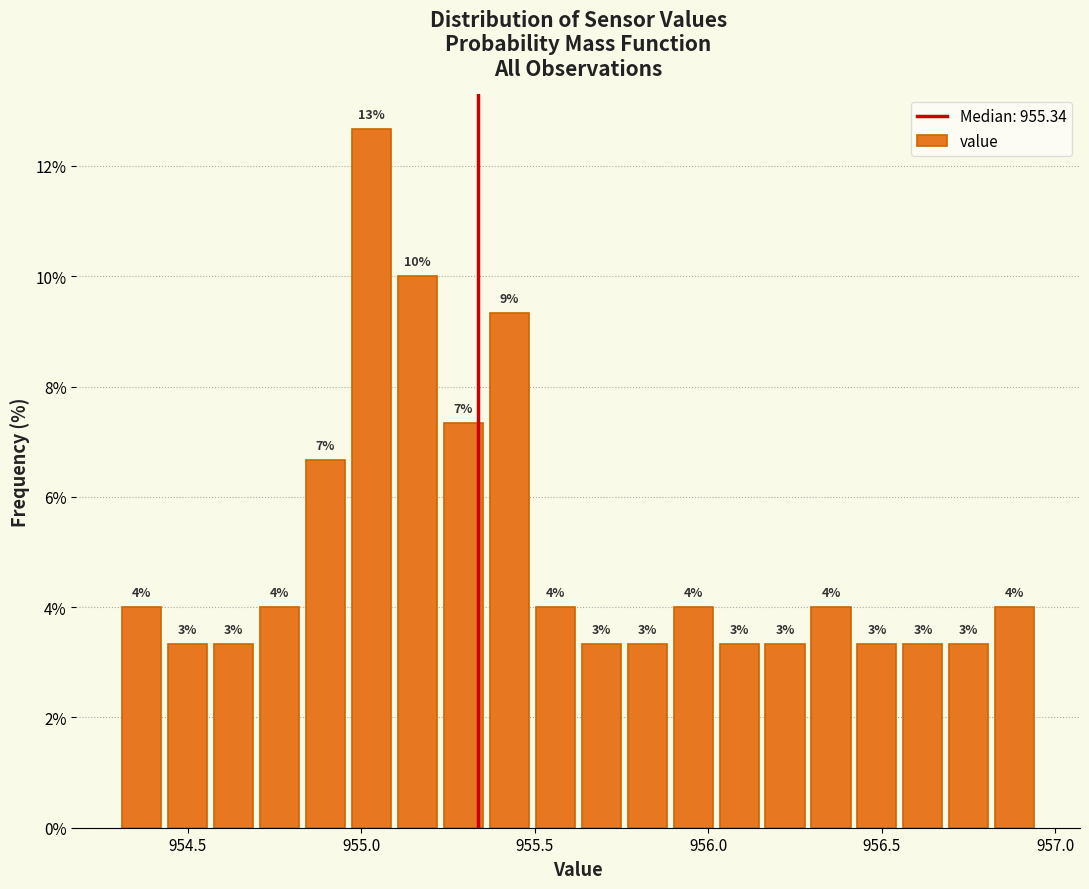

Around what value on the x-axis is the tallest bar? Give the approximate position of its centre, as read against the axis.

955.05